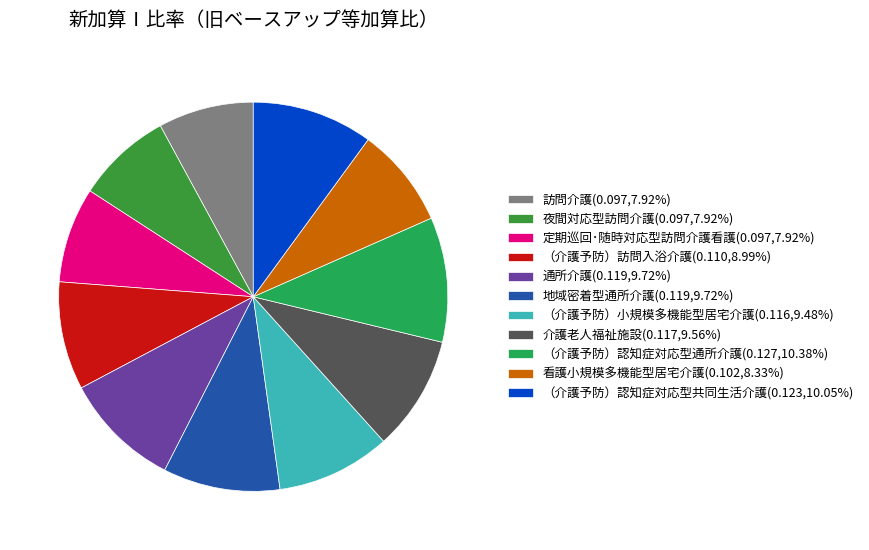

What is the total percentage of （介護予防）小規模多機能型居宅介護 and 介護老人福祉施設?

19.0%